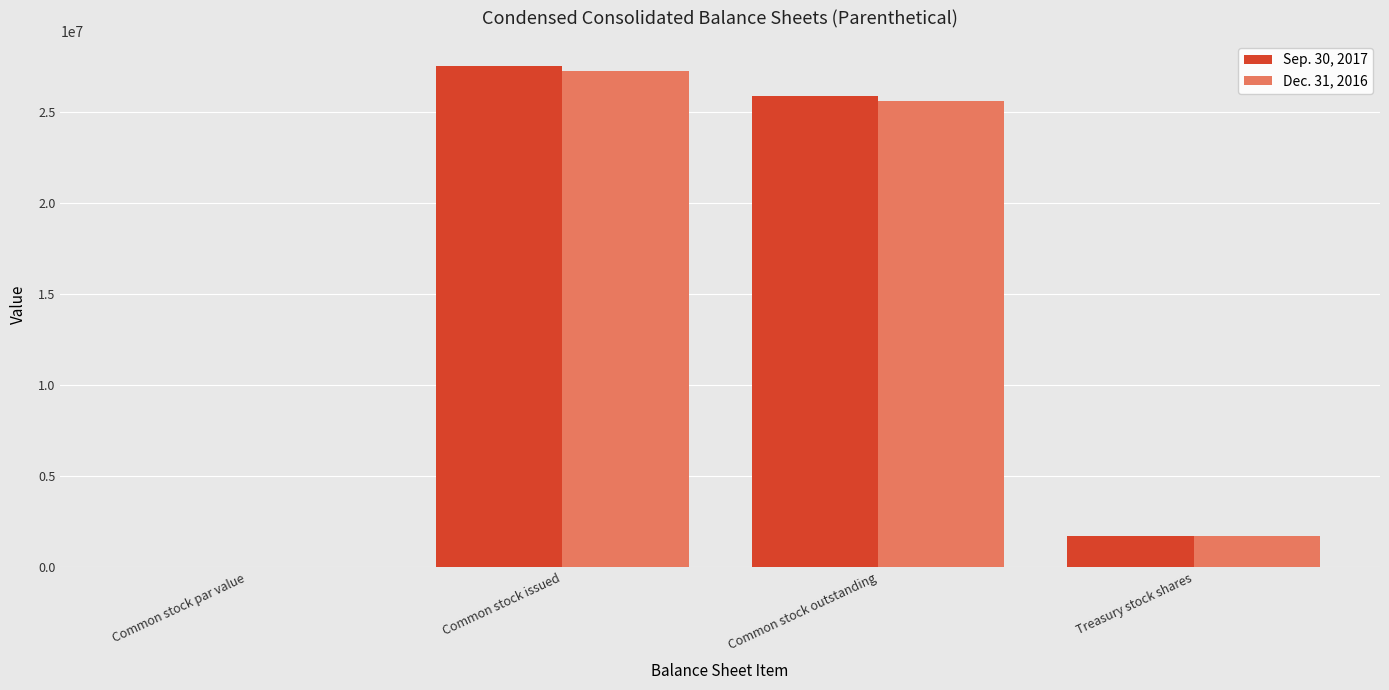

At which category is the sum across all series the highest?

Common stock issued